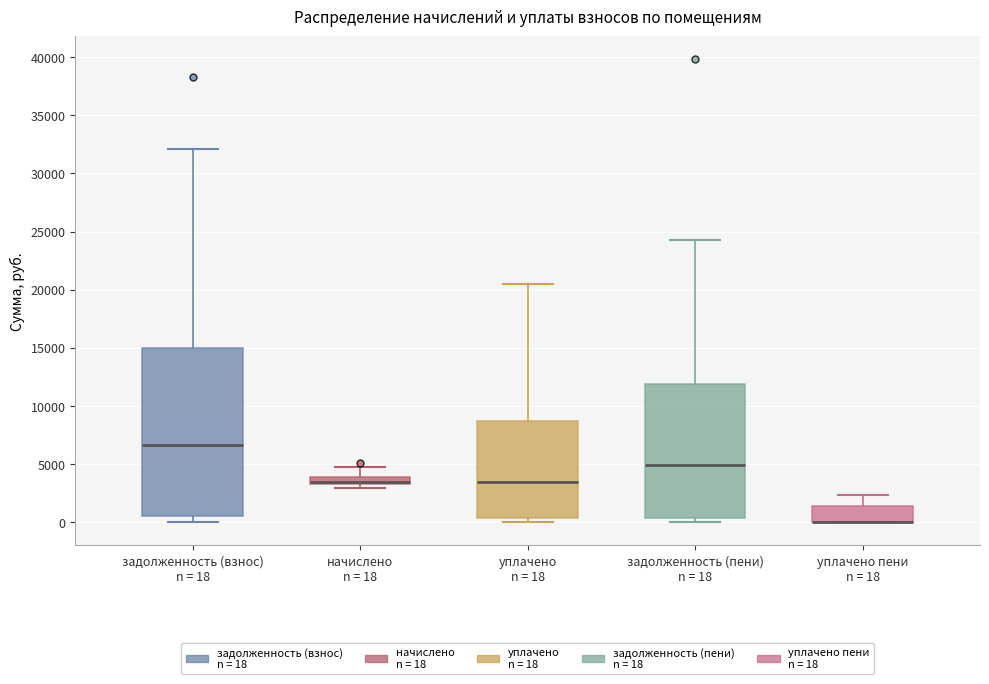

Which box is the tallest, from its lower edge to its upper edge?

задолженность (взнос) n = 18